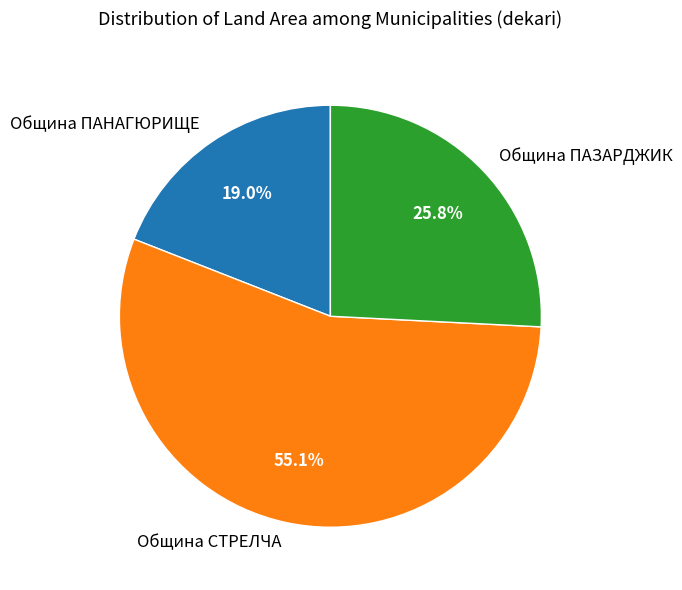

Which has a higher value, Община СТРЕЛЧА or Община ПАНАГЮРИЩЕ?

Община СТРЕЛЧА